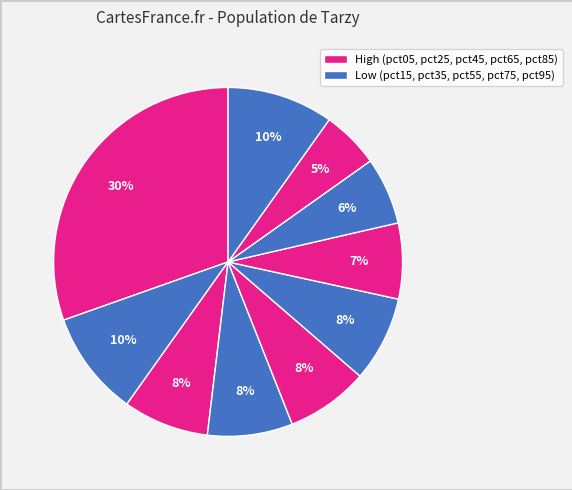

Which category has the biggest portion of the pie?

pct05